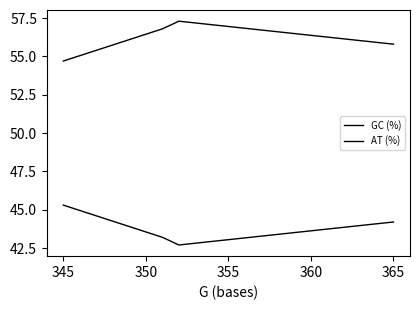

How many categories are shown in the chart?

4